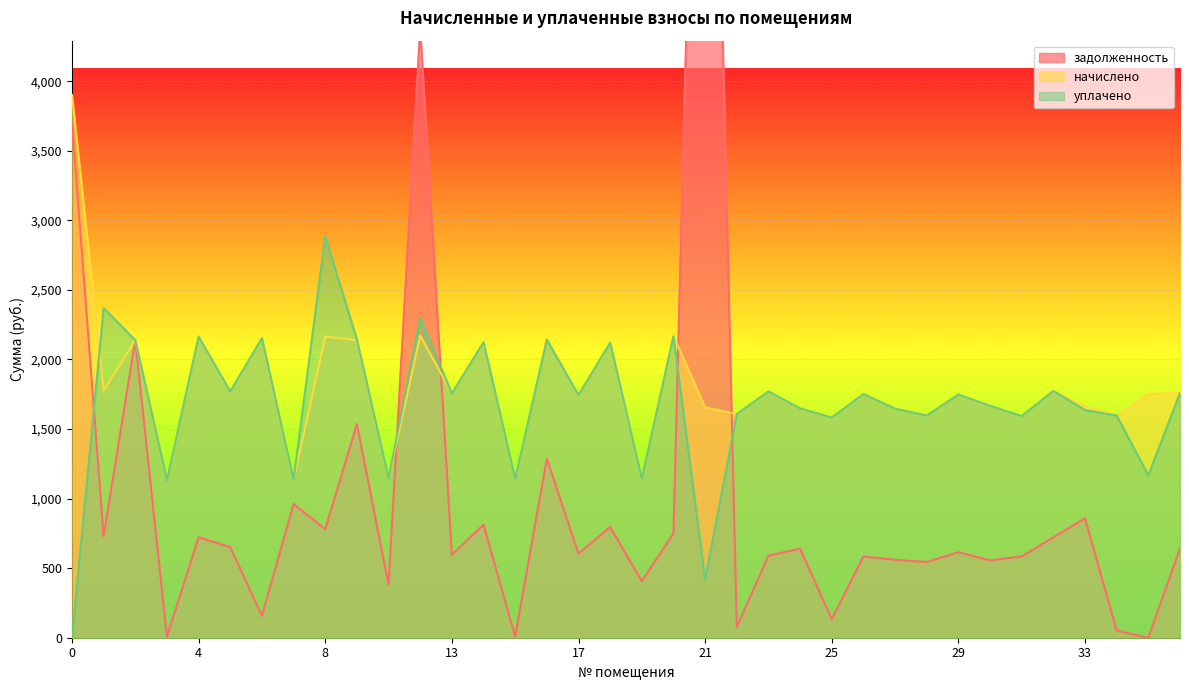

What is the maximum value shown in the chart?

9667.5